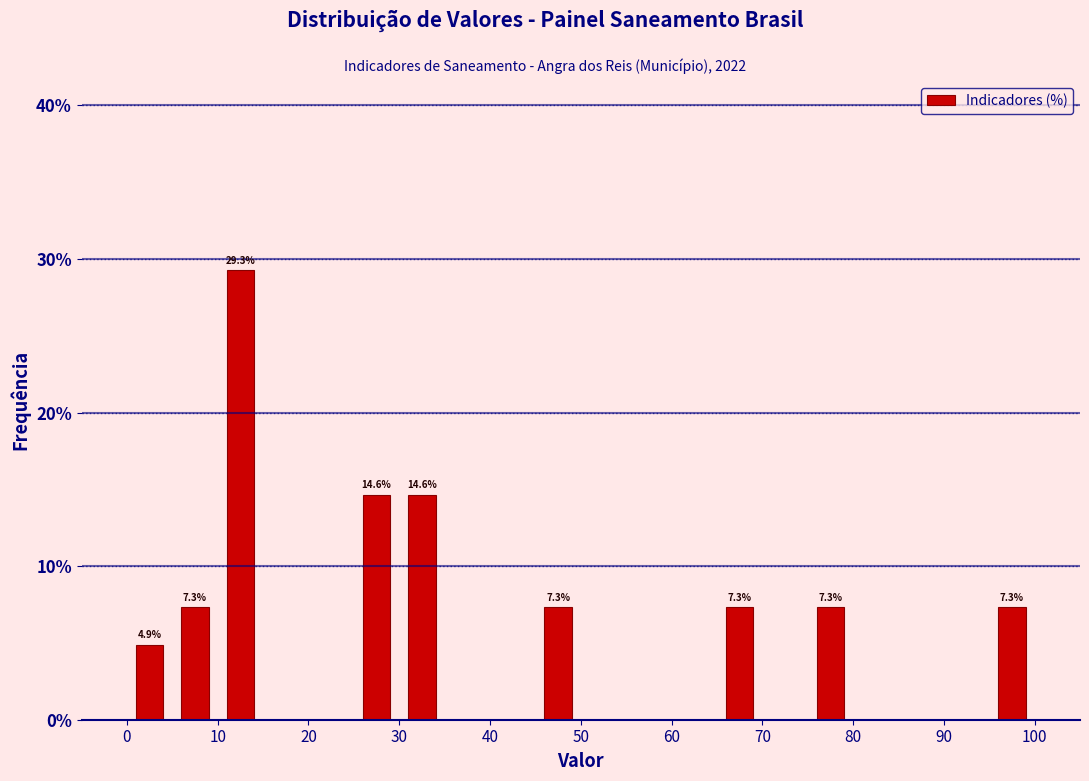

Which range on the x-axis has the tallest bar?

10 to 15